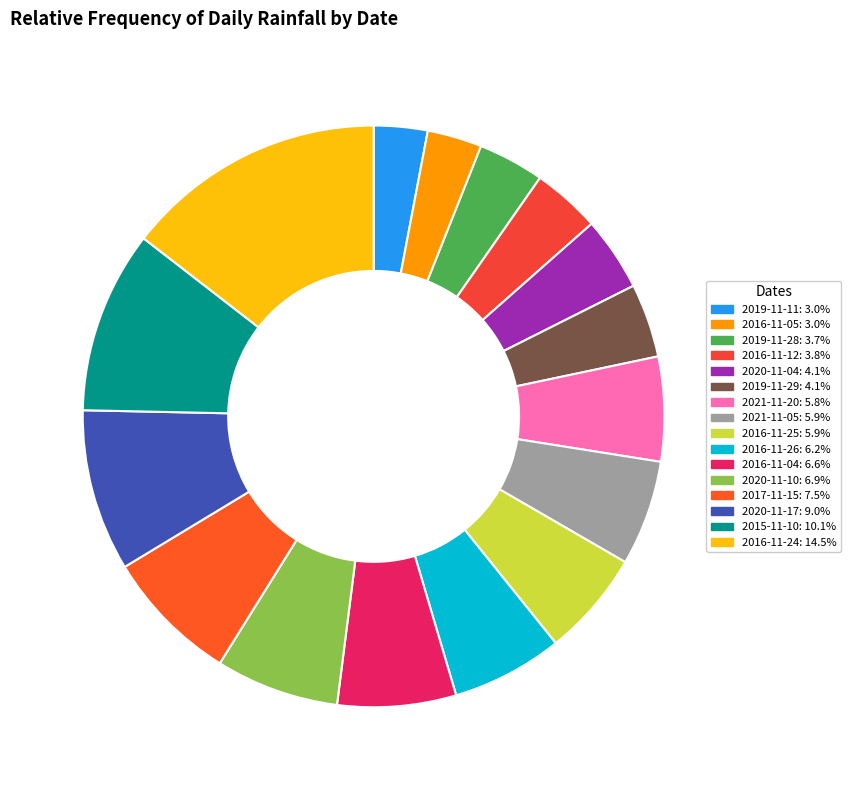

What is the largest slice in the pie chart?

2016-11-24